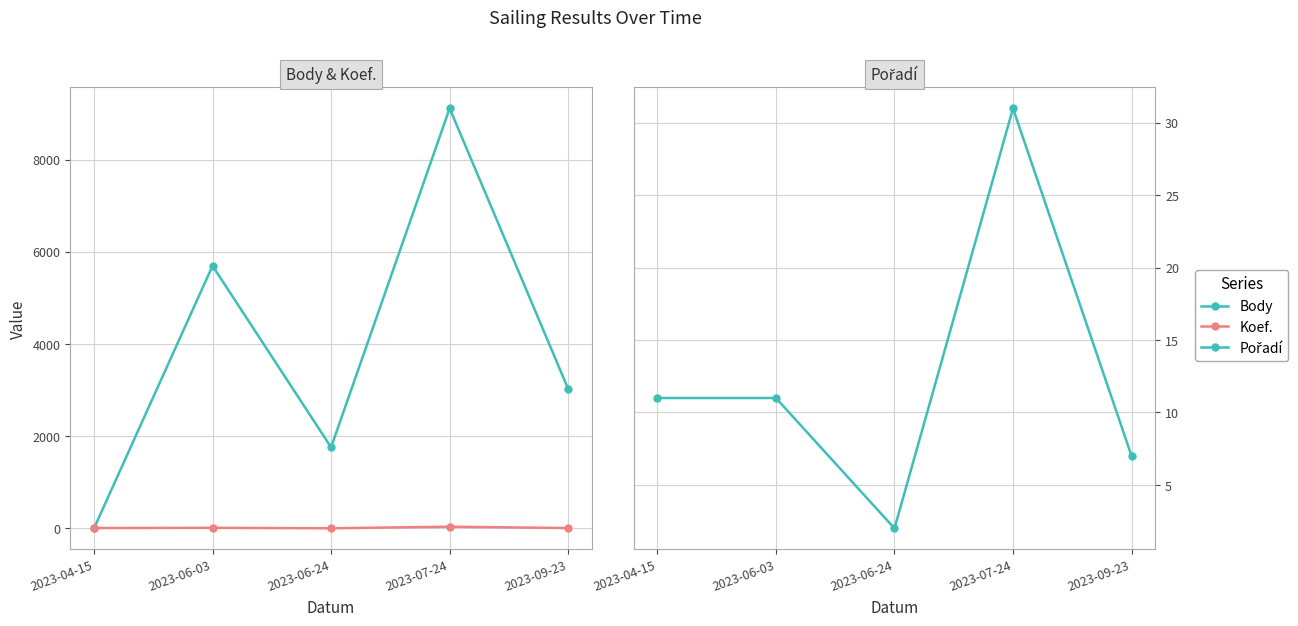

Reading right to left, transcribe all the data shown in this chart.

Body: 3024	9111	1758	5695	0
Koef.: 7	36	2	12	7
Pořadí: 7	31	2	11	11